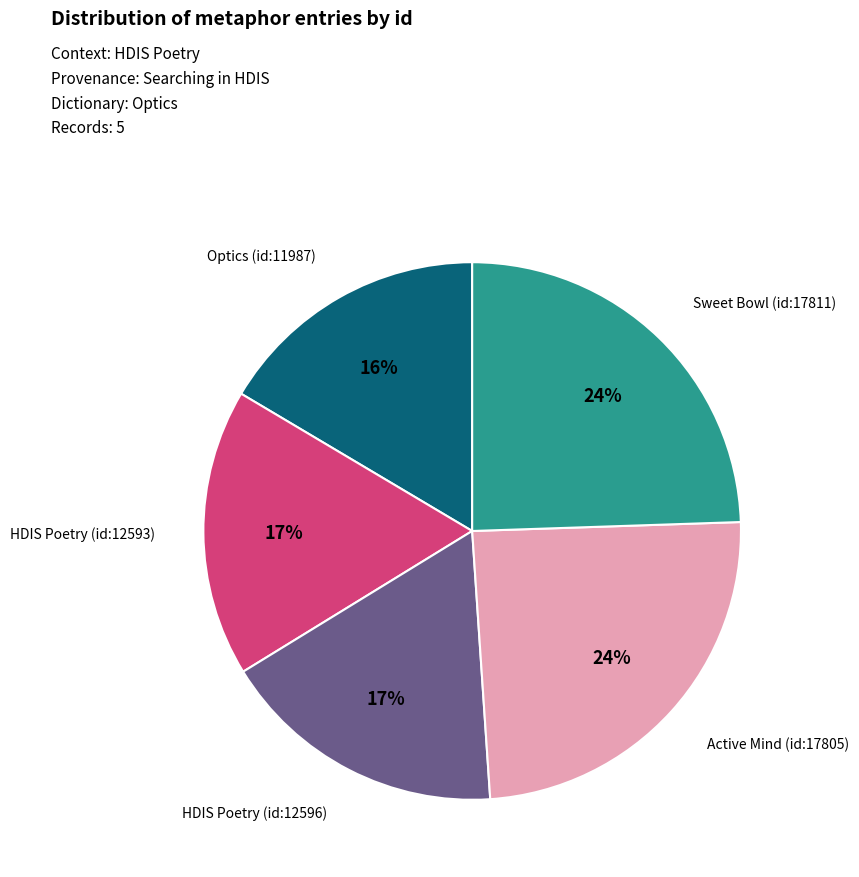

Is there any slice that represents more than half of the pie?

No